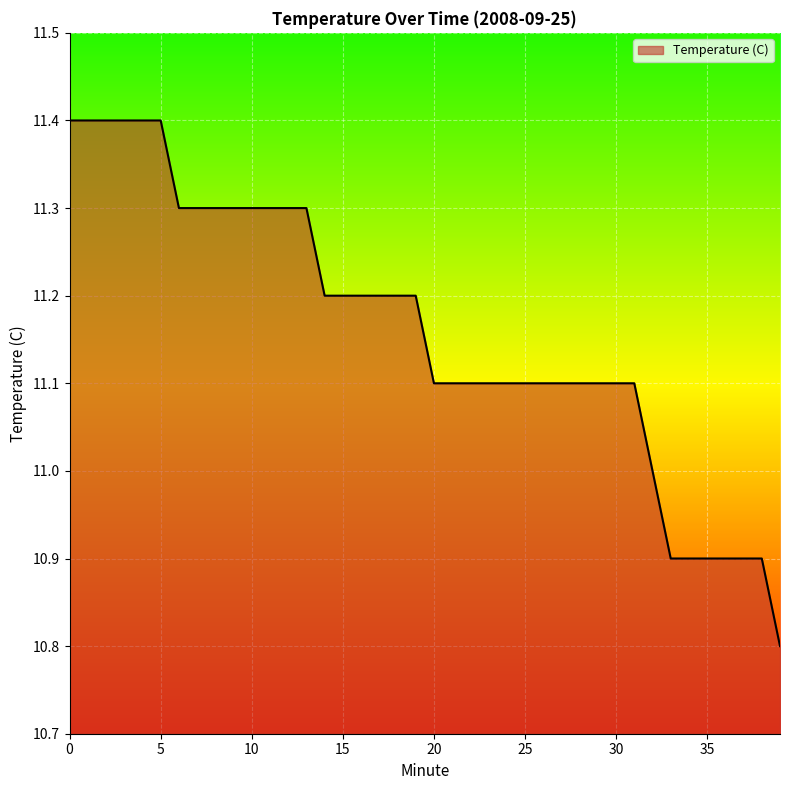

What is the maximum value shown in the chart?

11.4